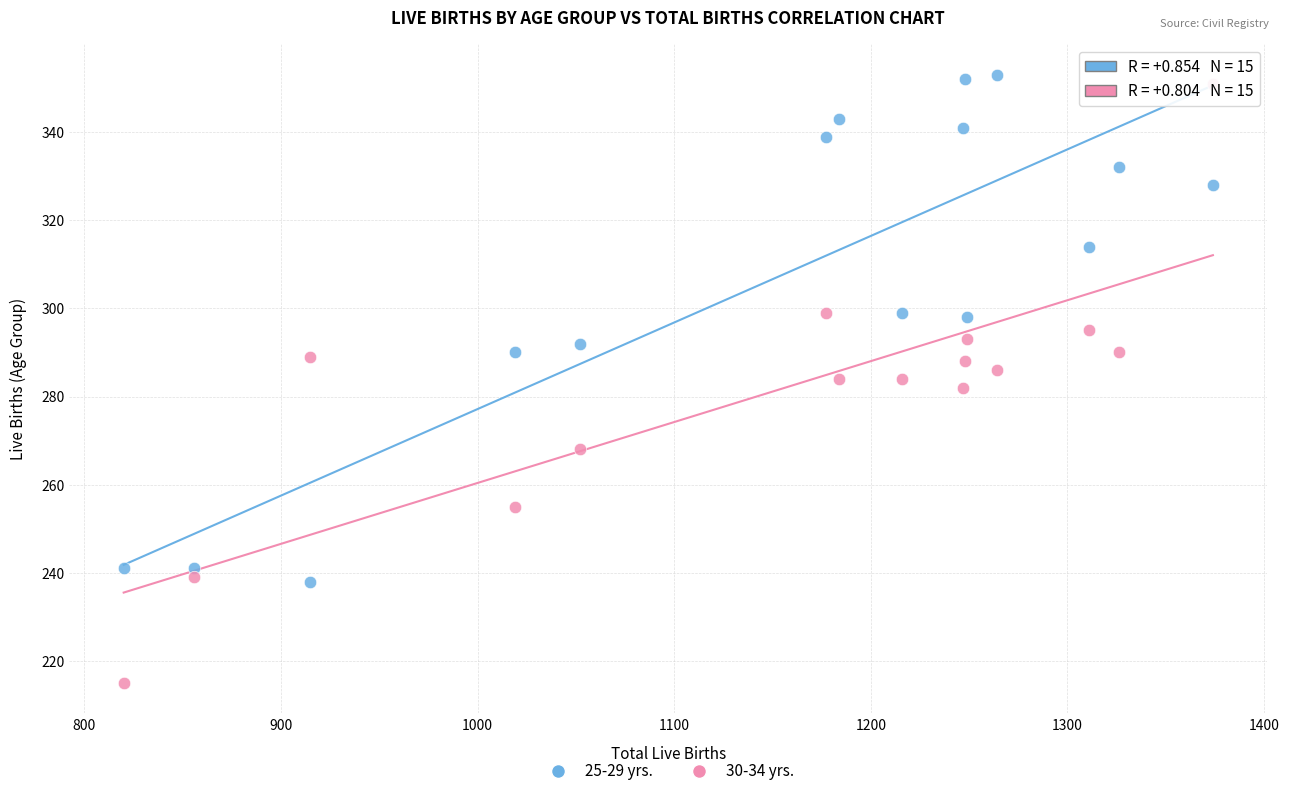

Across all data points, what is the range of X values (max minus min)?

554